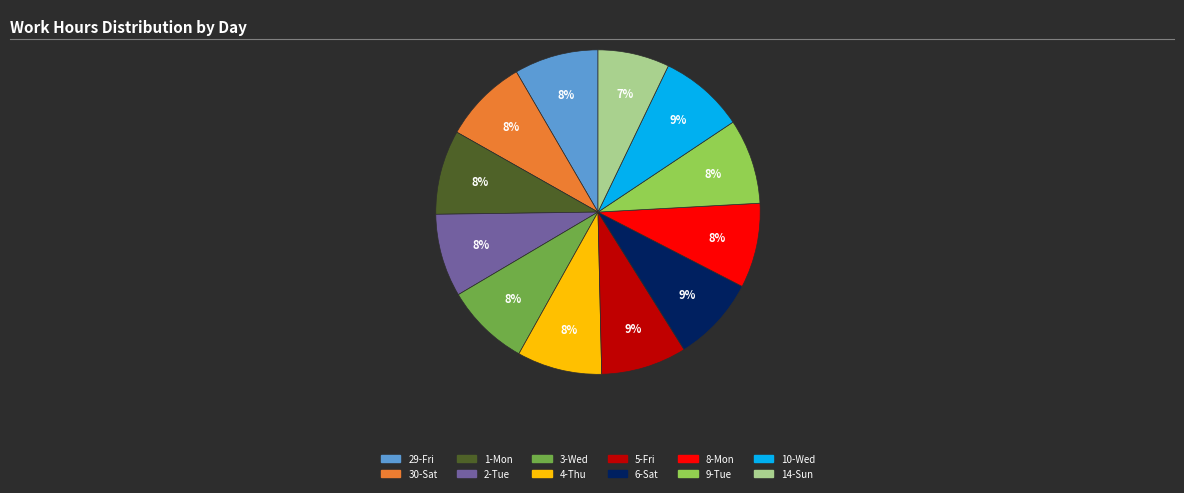

Does any single category account for the majority?

No